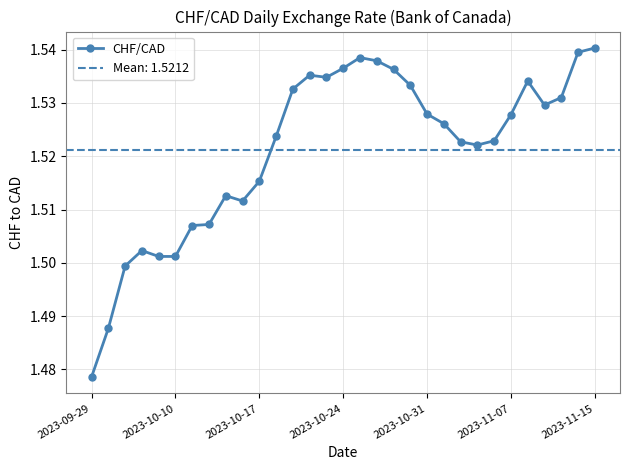

How many points are higher than both their immediate neighbors (excluding endpoints)?

5